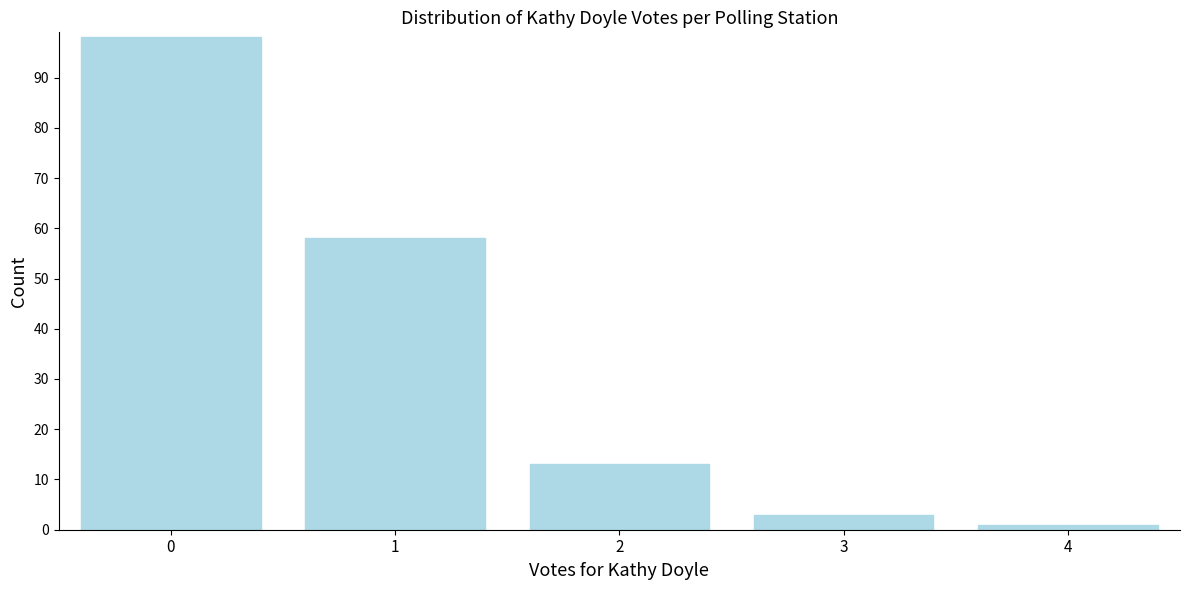

Reading left to right, list all the values displayed in this chart.

98	58	13	3	1